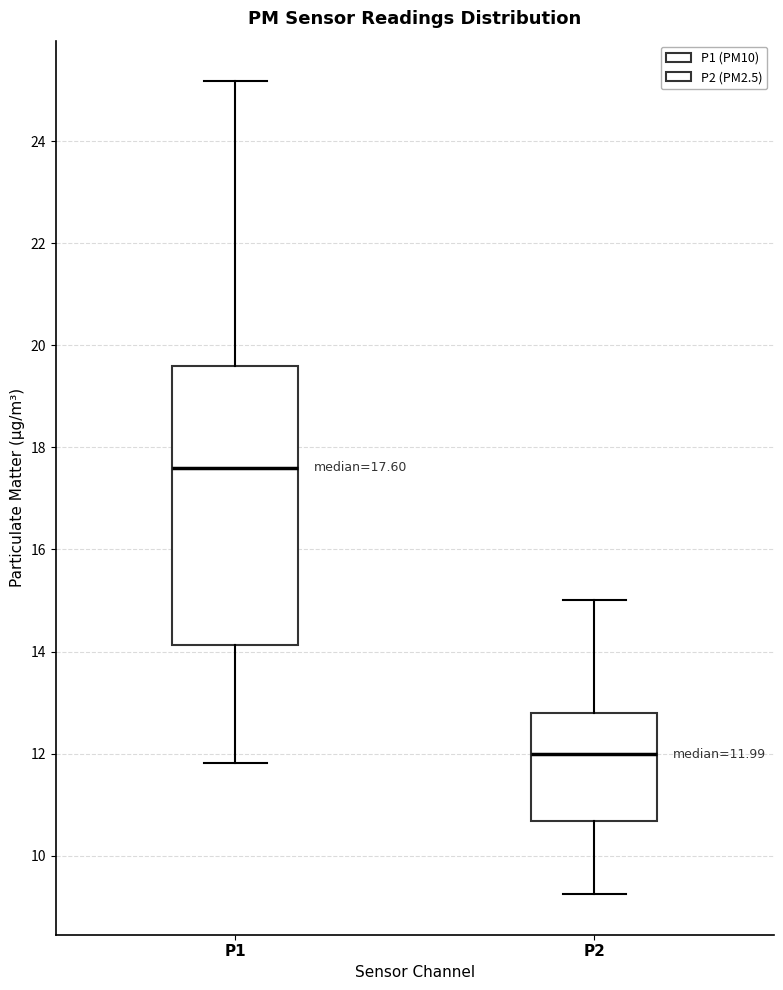

Which box has the highest median line?

P1